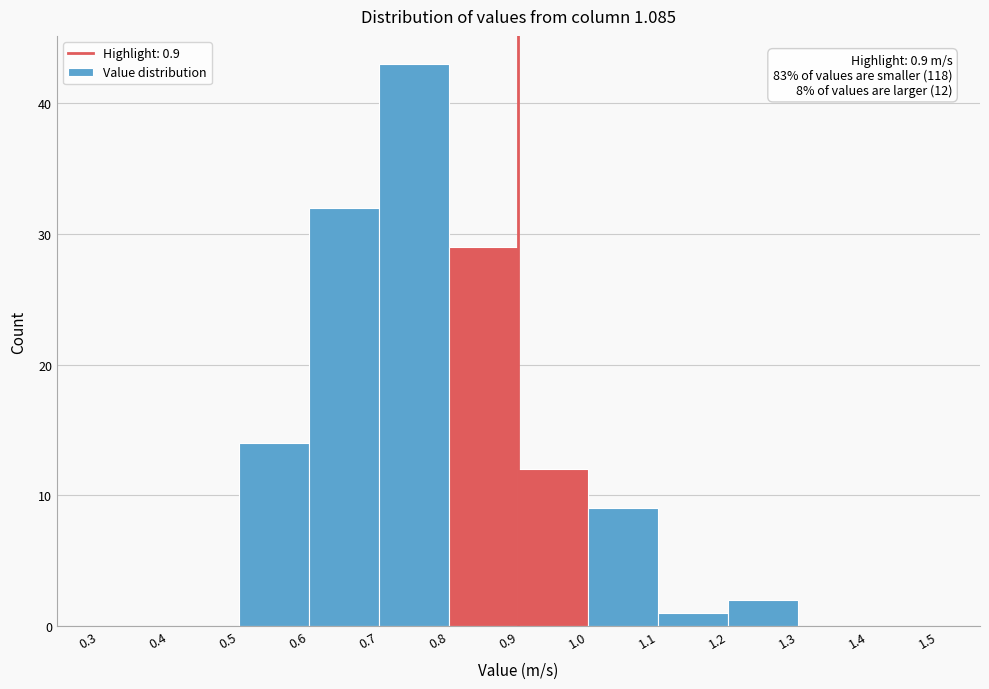

Which range on the x-axis has the tallest bar?

0.7 to 0.8